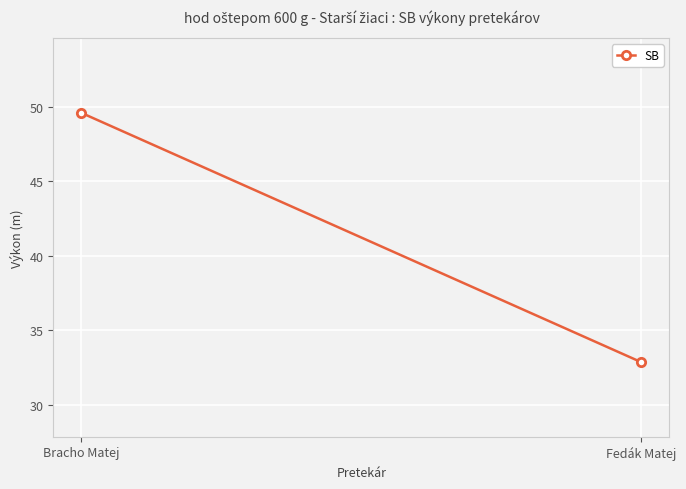

List the labels in order of value, largest first.

Bracho Matej, Fedák Matej